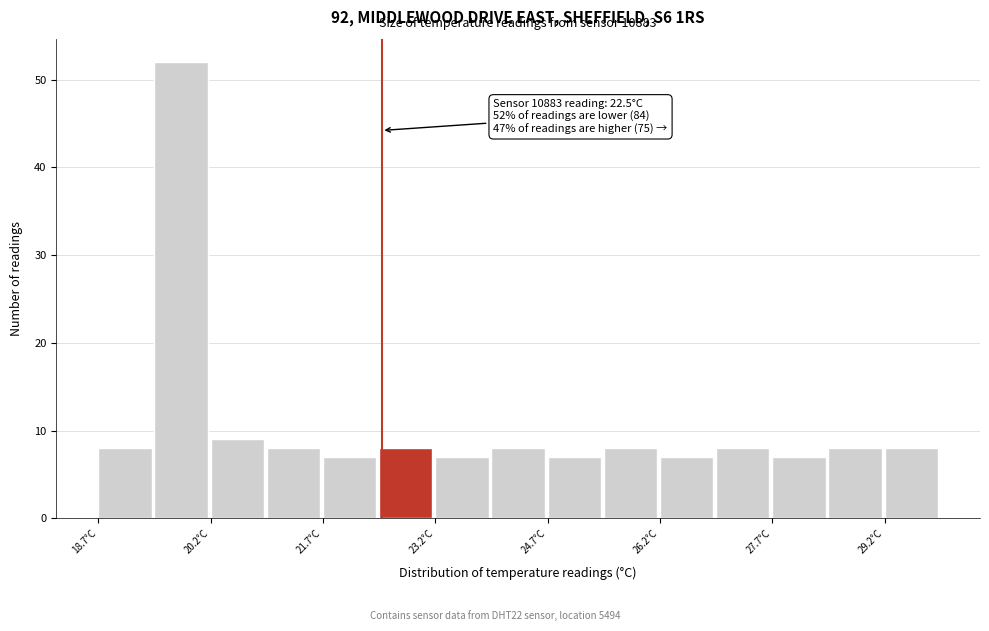

Read against the x-axis, roughly where is the centre of the tallest bar?

19.8